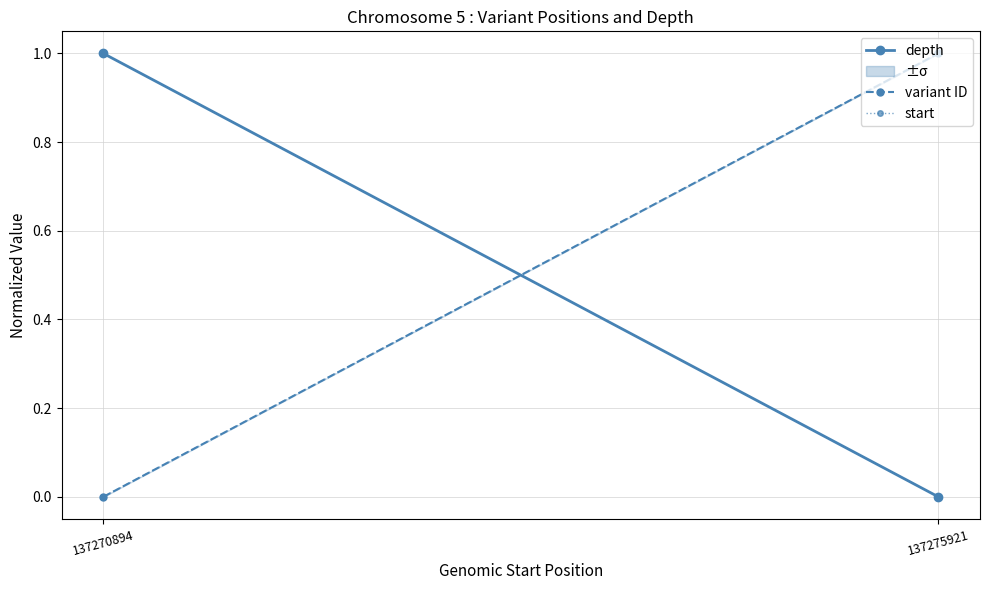

Does the chart have visible grid lines?

Yes